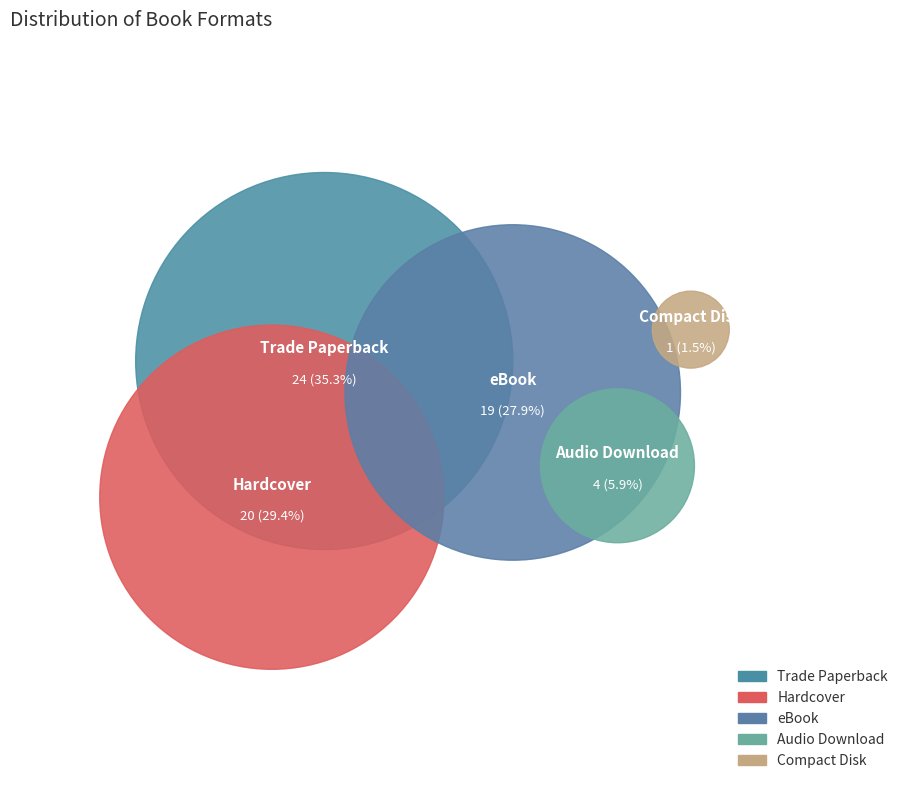

To the nearest percent, what percentage of the pie is Trade Paperback?

35%